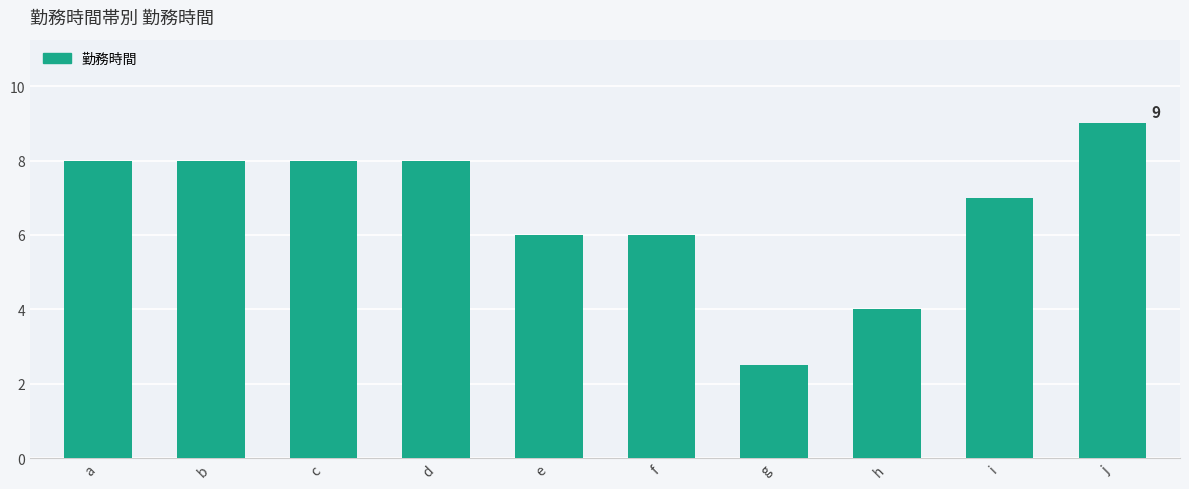

True or false: the data shows 5.0 at d.

False